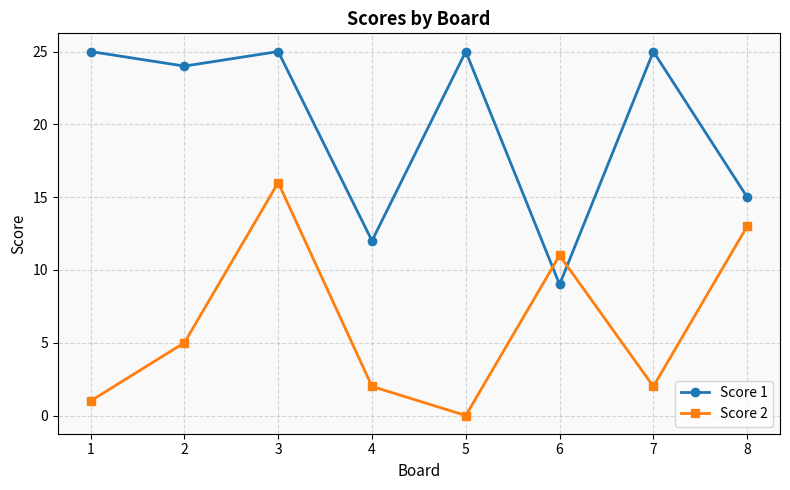

Is it true that Score 2 equals 8 at 2?

False